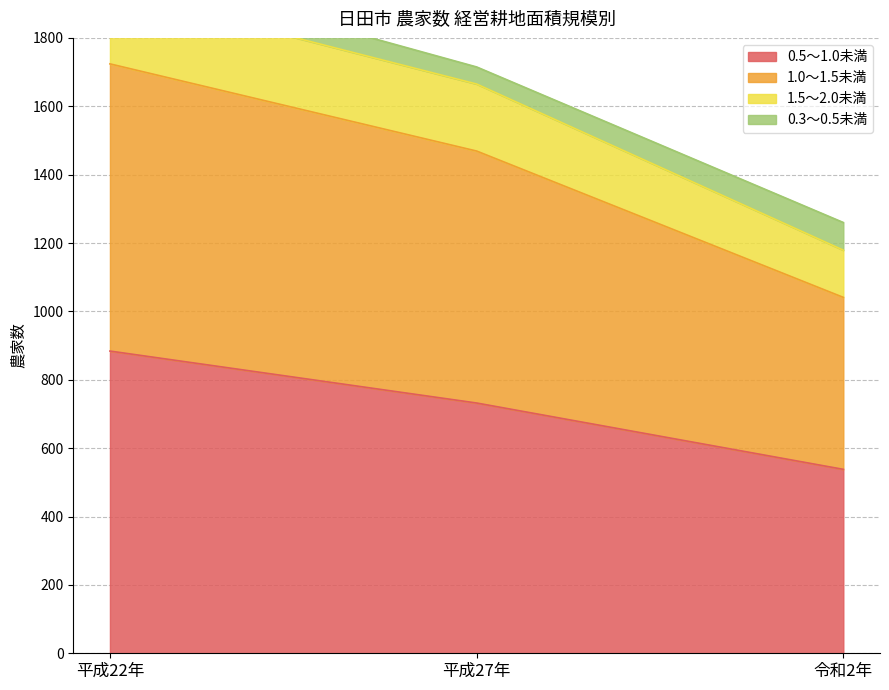

What is the label of the 2nd point from the right?

平成27年